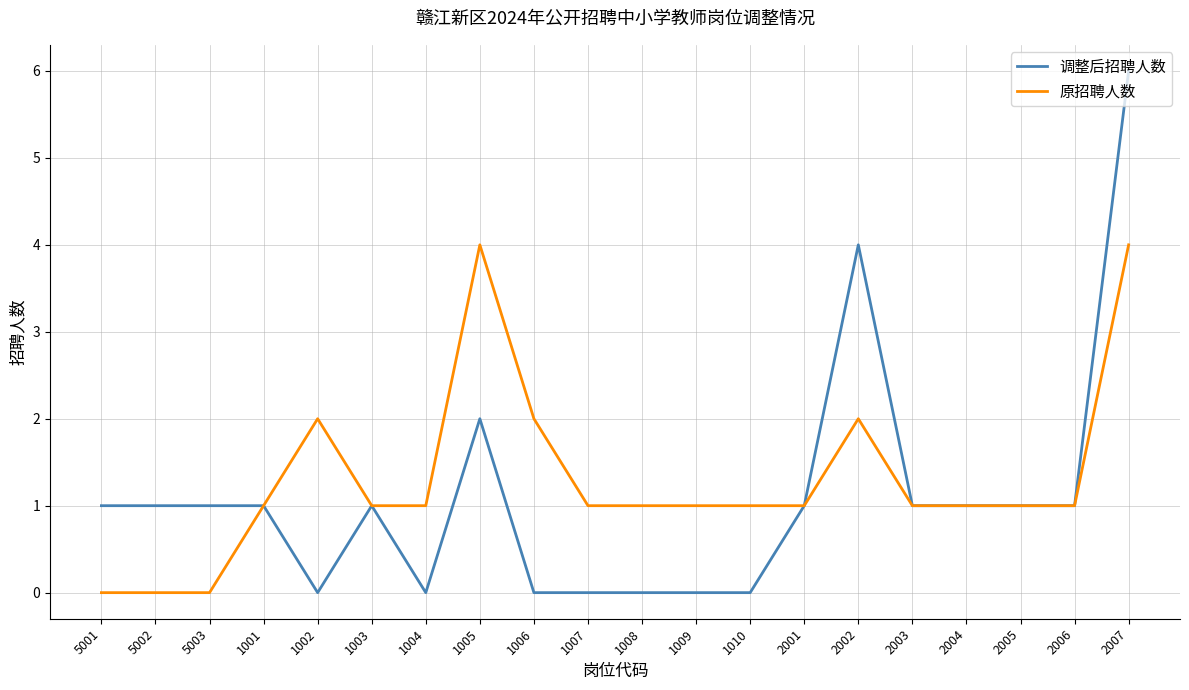

At 1005, list the series in order from smallest to largest.

调整后招聘人数, 原招聘人数